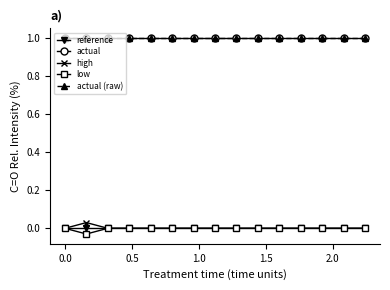

Does the chart display data point markers on the line(s)?

Yes